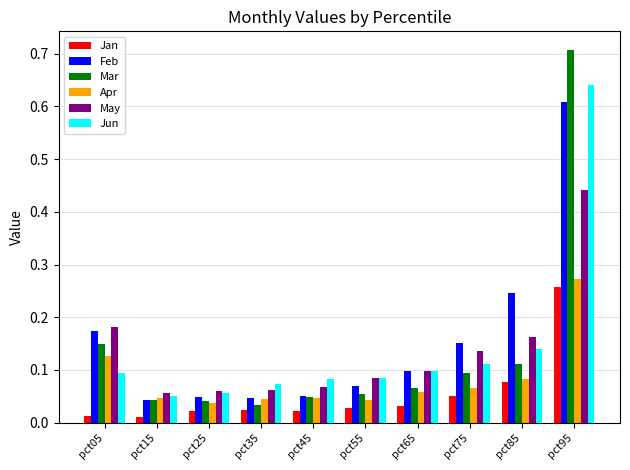

Does the chart contain any negative values?

No